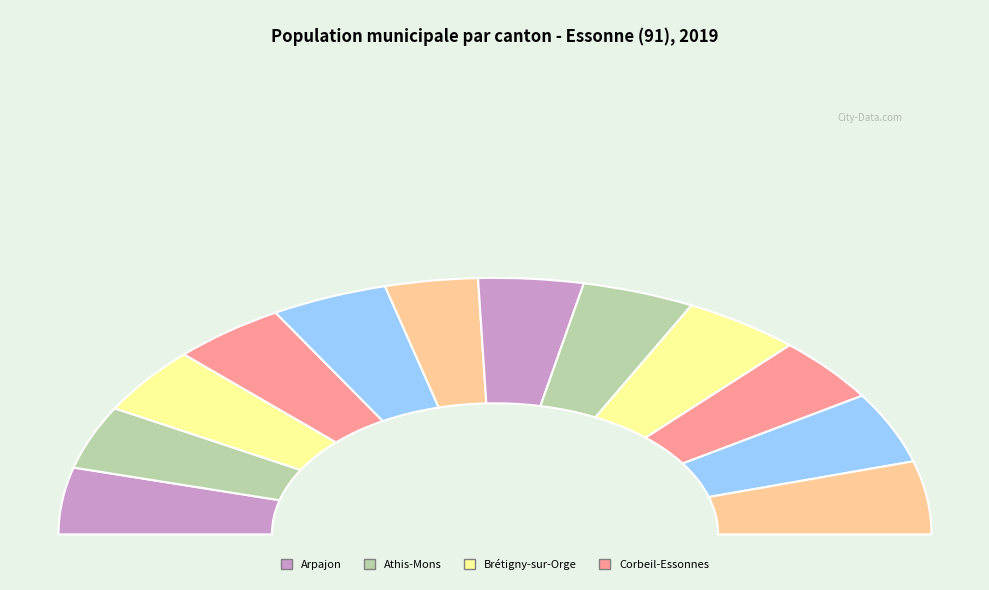

What is the smallest slice in the pie chart?

Draveil